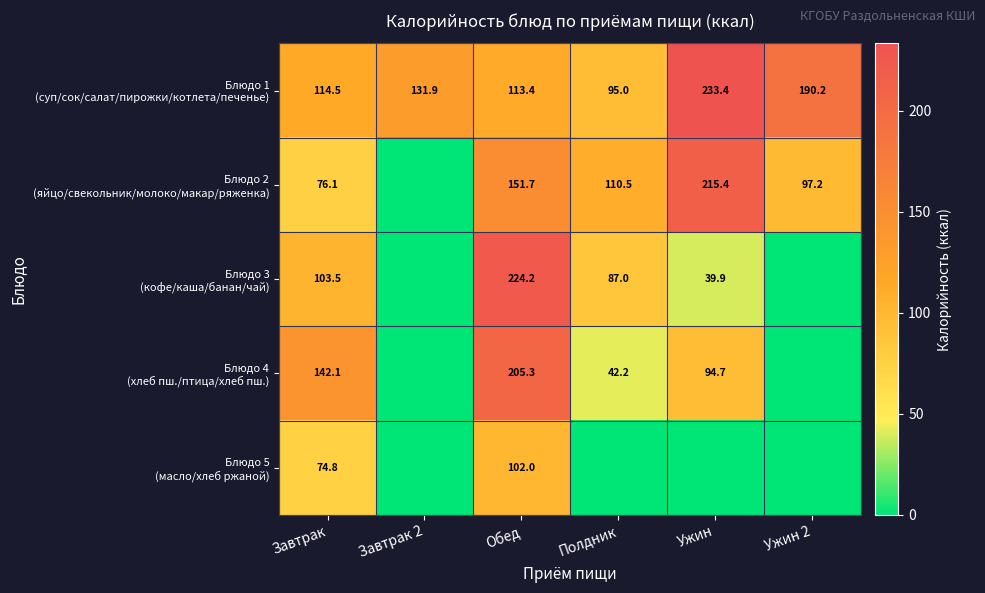

What is the difference between the highest and lowest values at Завтрак?

67.3